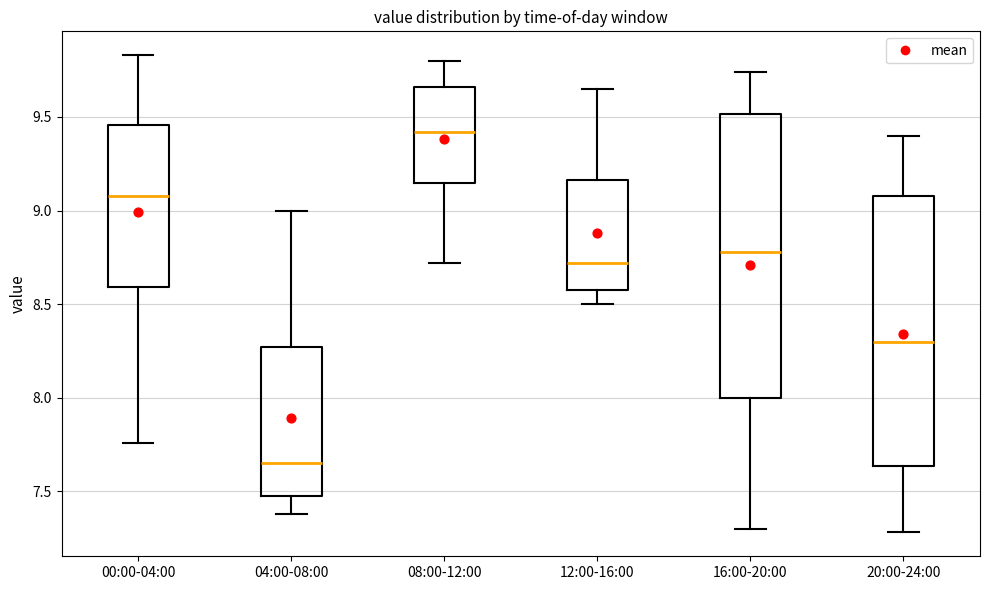

Where does the upper whisker of the box for 16:00-20:00 end on the y-axis? The values are not printed on the chart, so give them approximately, as read against the axis.

9.75